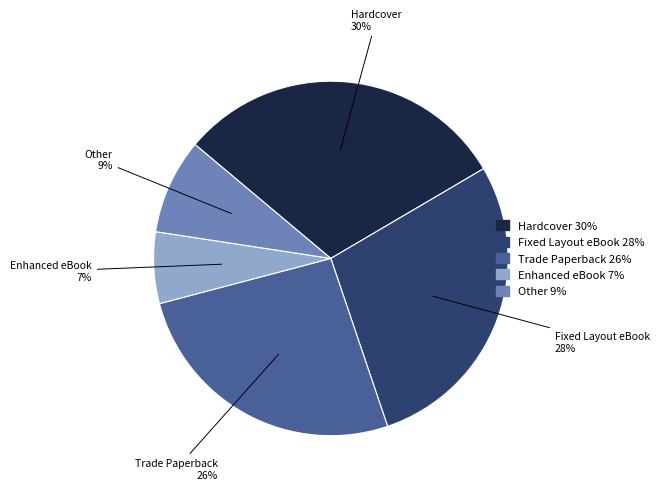

Which category has the smallest portion of the pie?

Enhanced eBook